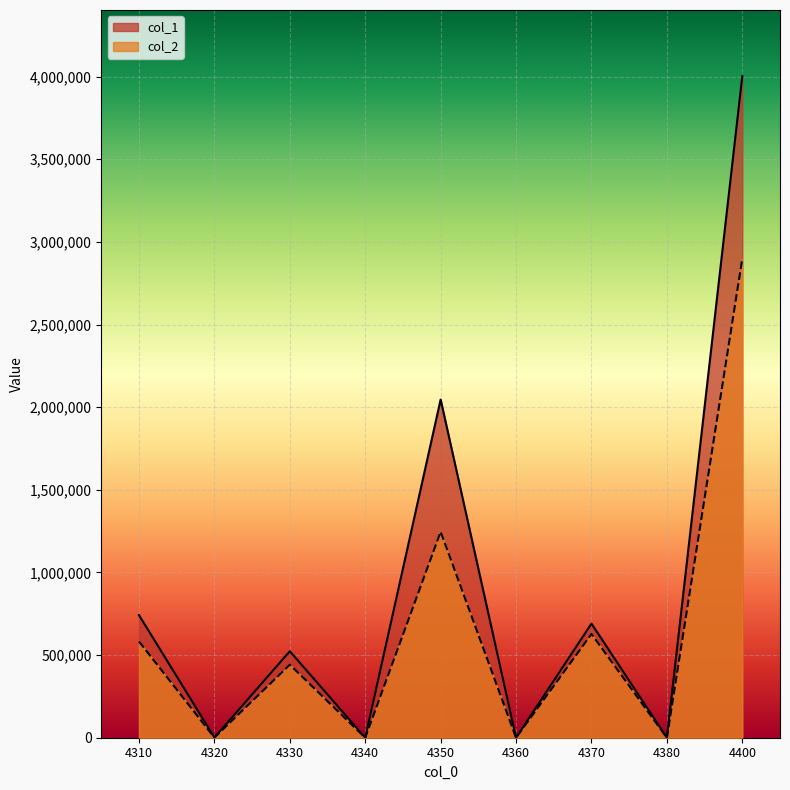

Rank the categories by col_1 value from highest to lowest.

4400, 4350, 4310, 4370, 4330, 4320, 4360, 4340, 4380